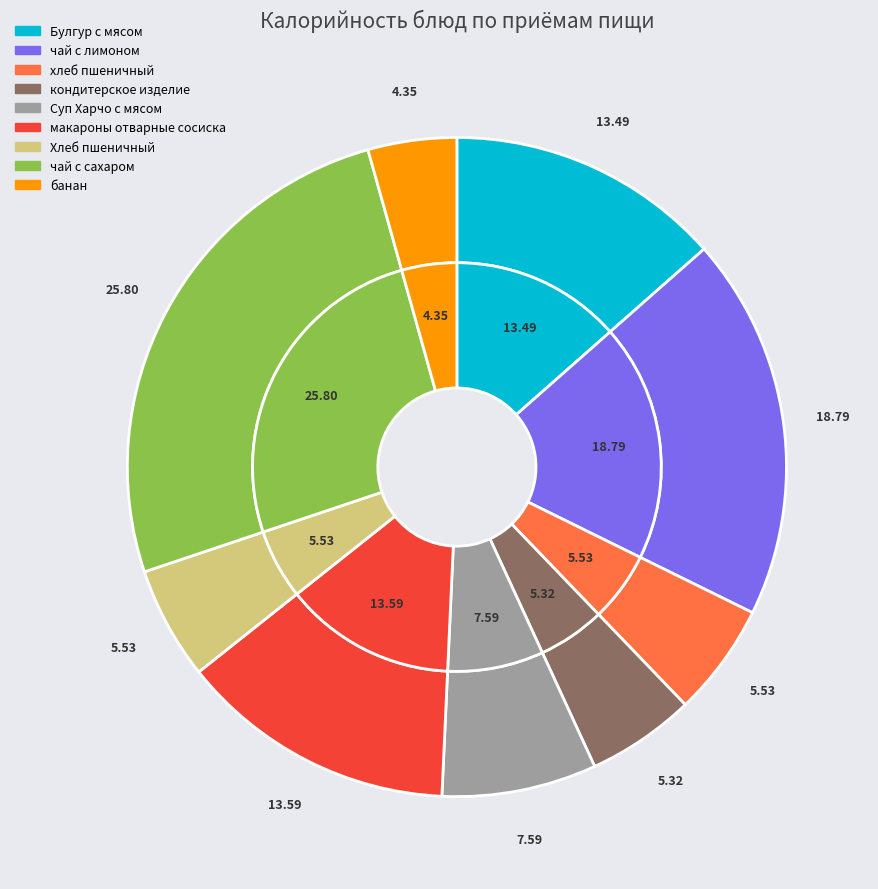

To the nearest percent, what is the difference between the макароны отварные сосиска and кондитерское изделие slice percentages?

8%